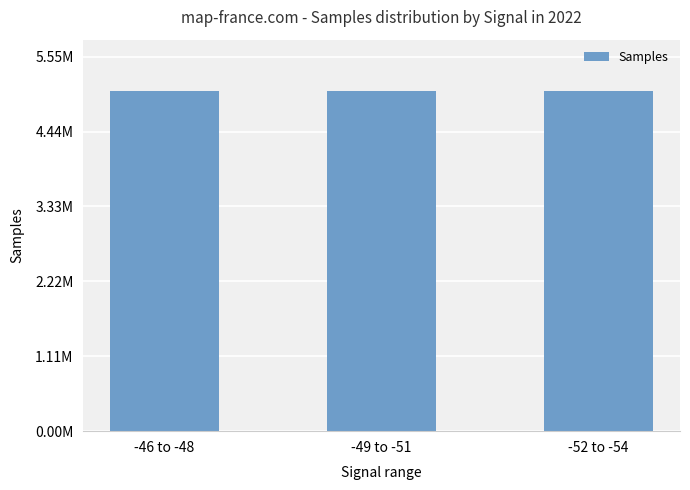

What is the label of the 1st bar from the left?

-46 to -48